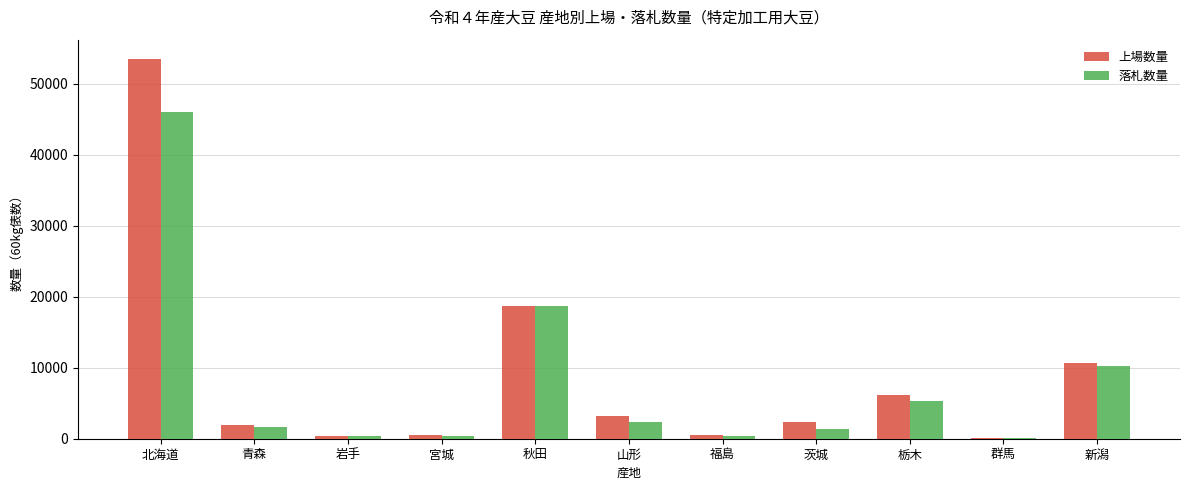

At which label is 上場数量 closest to 26865?

秋田